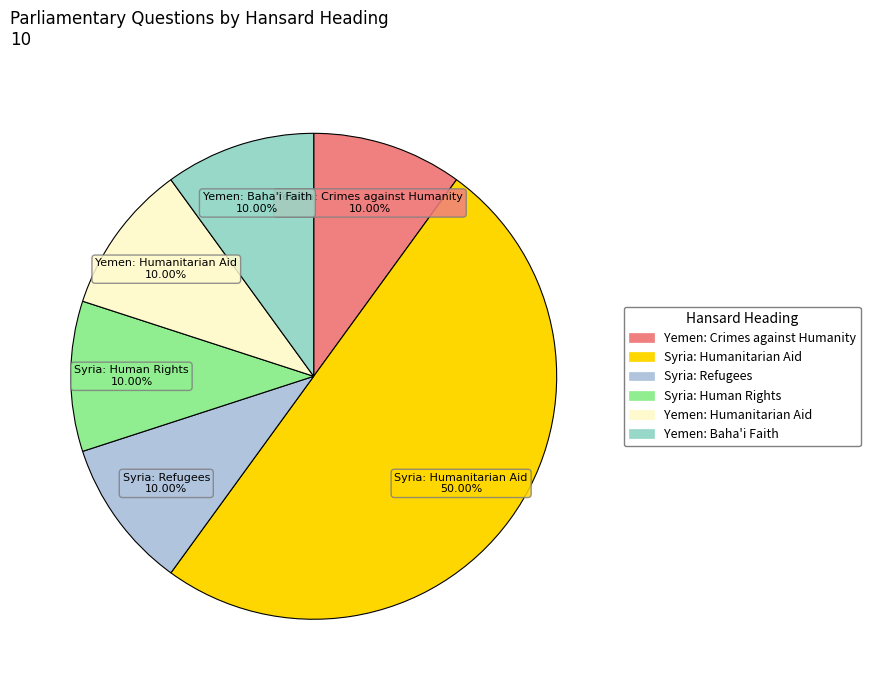

Between Yemen: Humanitarian Aid and Syria: Humanitarian Aid, which is larger?

Syria: Humanitarian Aid